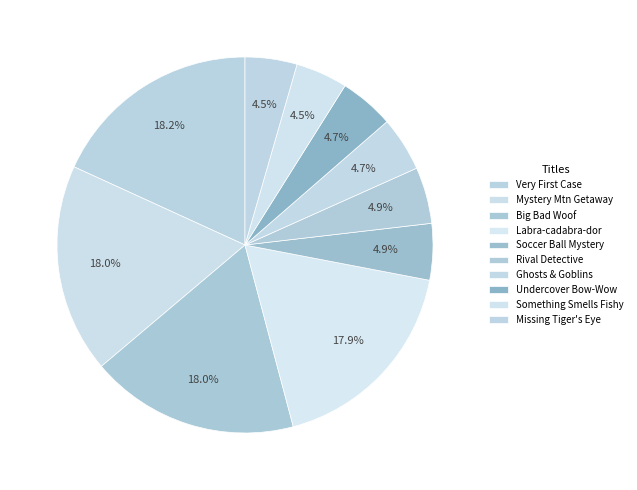

How many slices are in this pie chart?

10